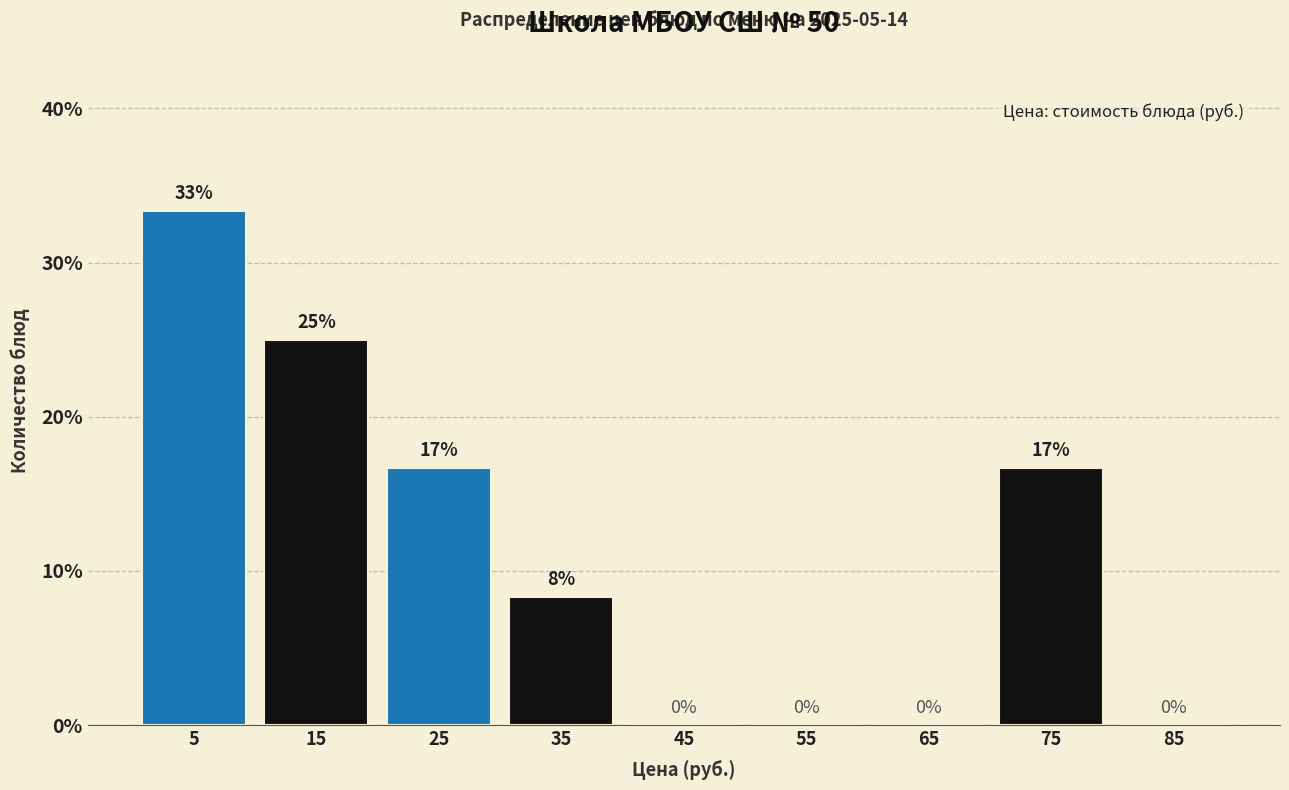

Which range on the x-axis has the tallest bar?

0 to 10